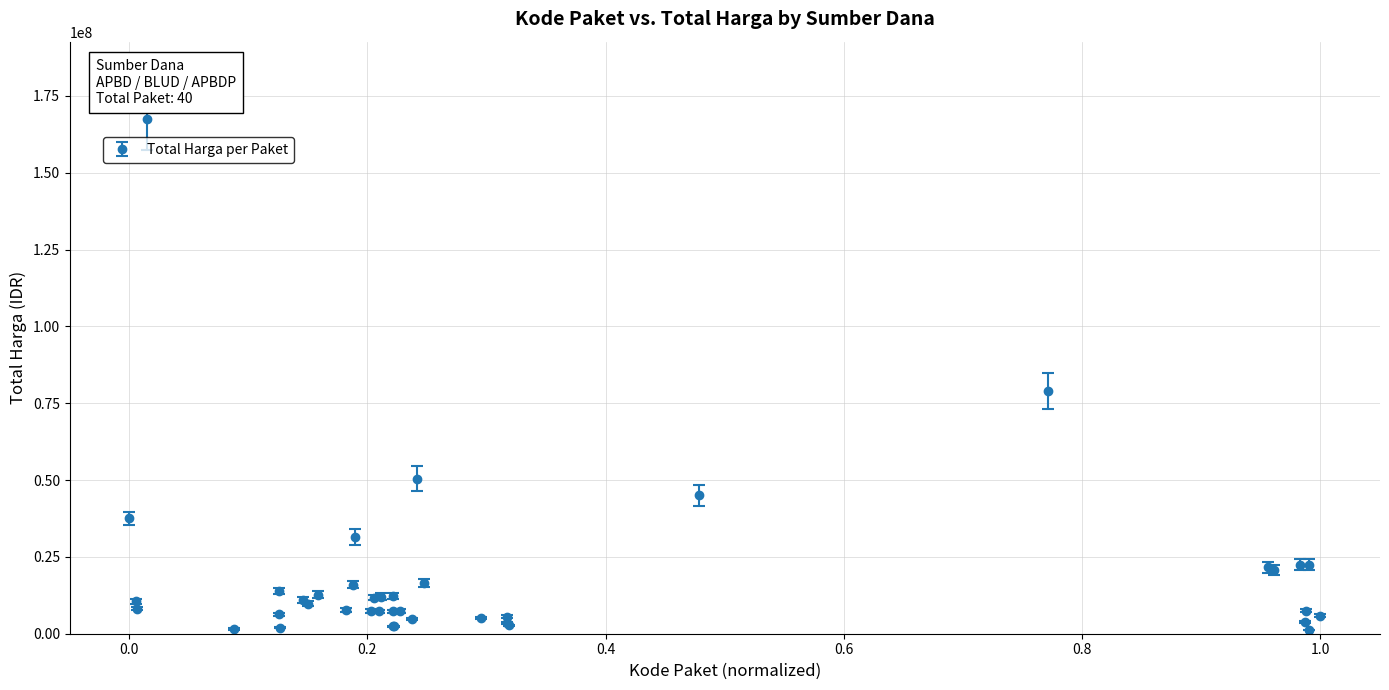

What is the difference between the maximum and second lowest values?

165940000